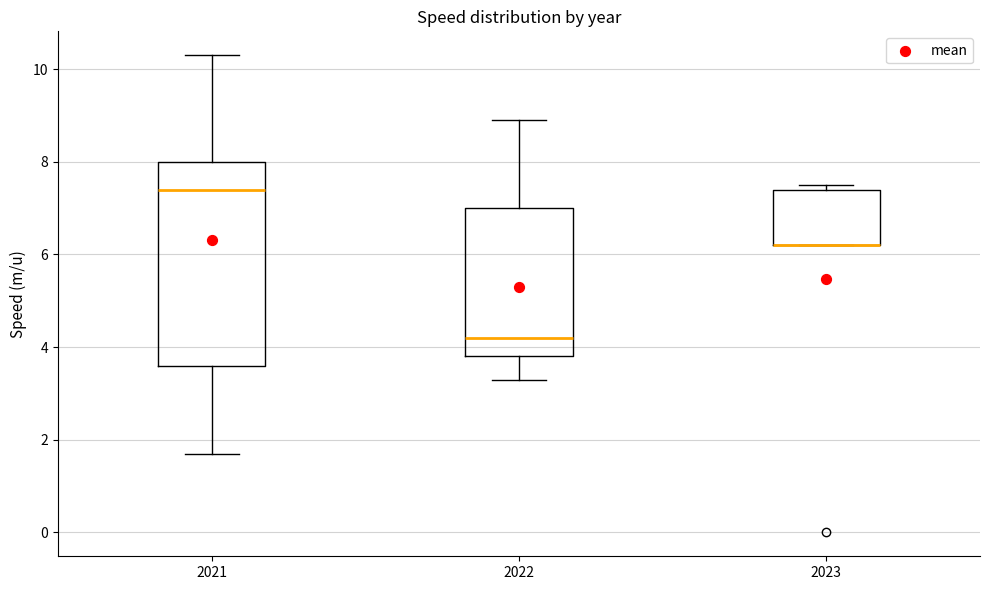

Which box is the tallest, from its lower edge to its upper edge?

2021